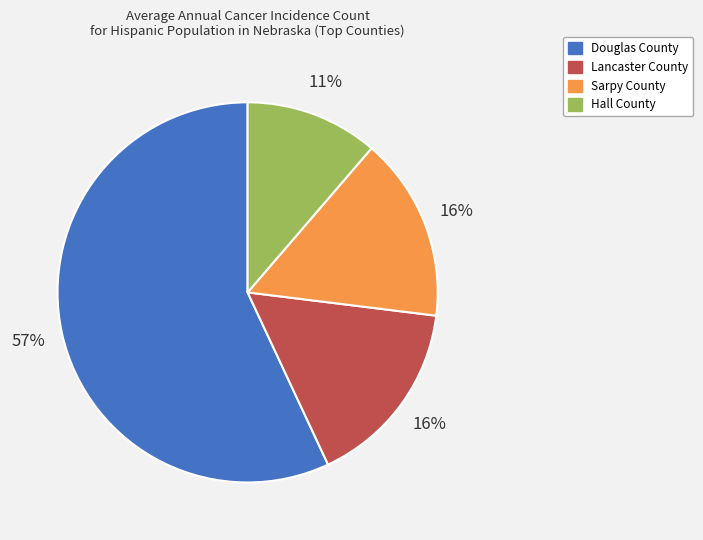

True or false: Hall County accounts for 11% of the total.

True